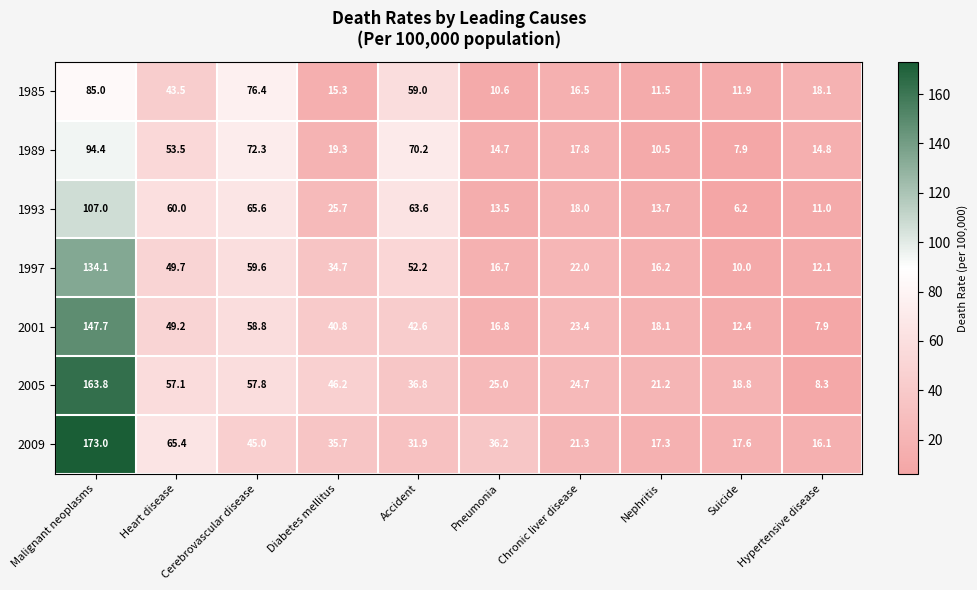

What is the sum of the 1985 values at Accident and Suicide?

70.9